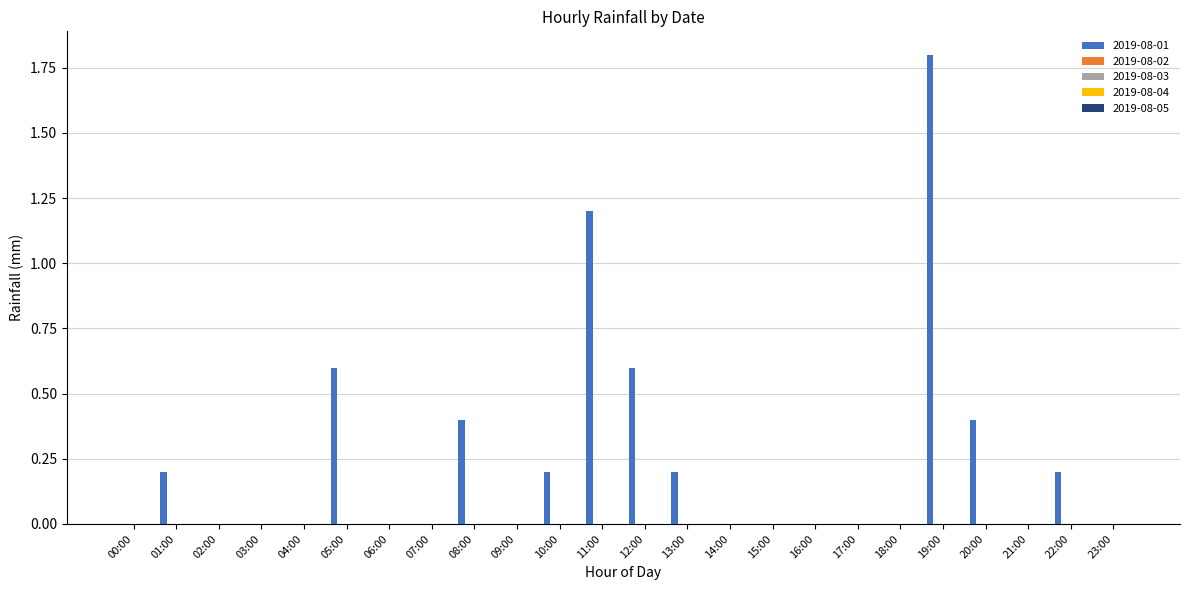

How many distinct data groups are displayed?

1